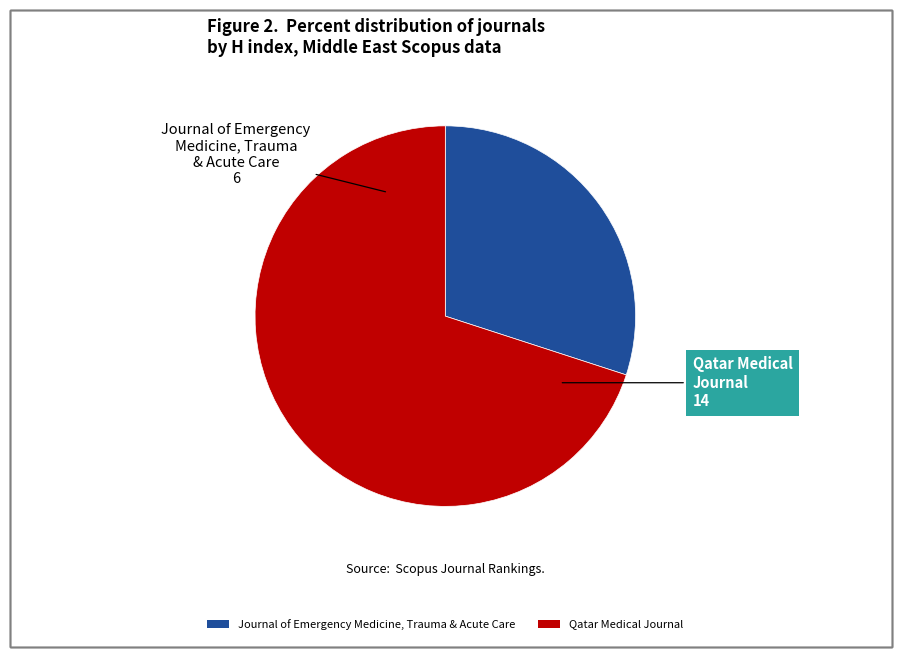

Is there a majority slice in this chart?

Yes